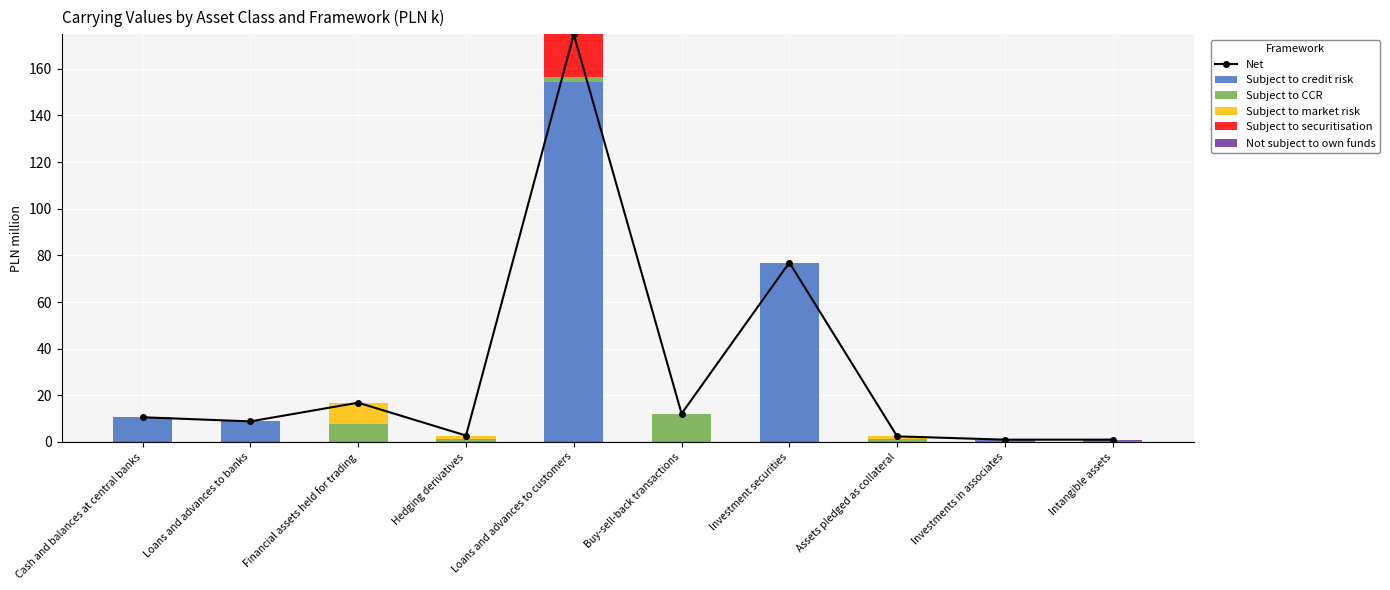

Which category has the highest value in the Subject to credit risk series?

Loans and advances to customers